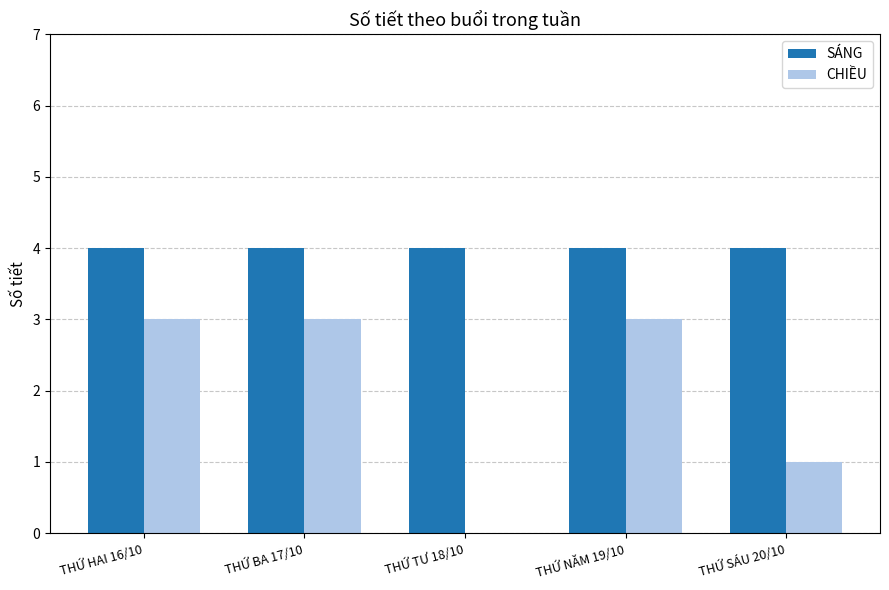

The value of SÁNG at THỨ TƯ 18/10 is 4. True or false?

True